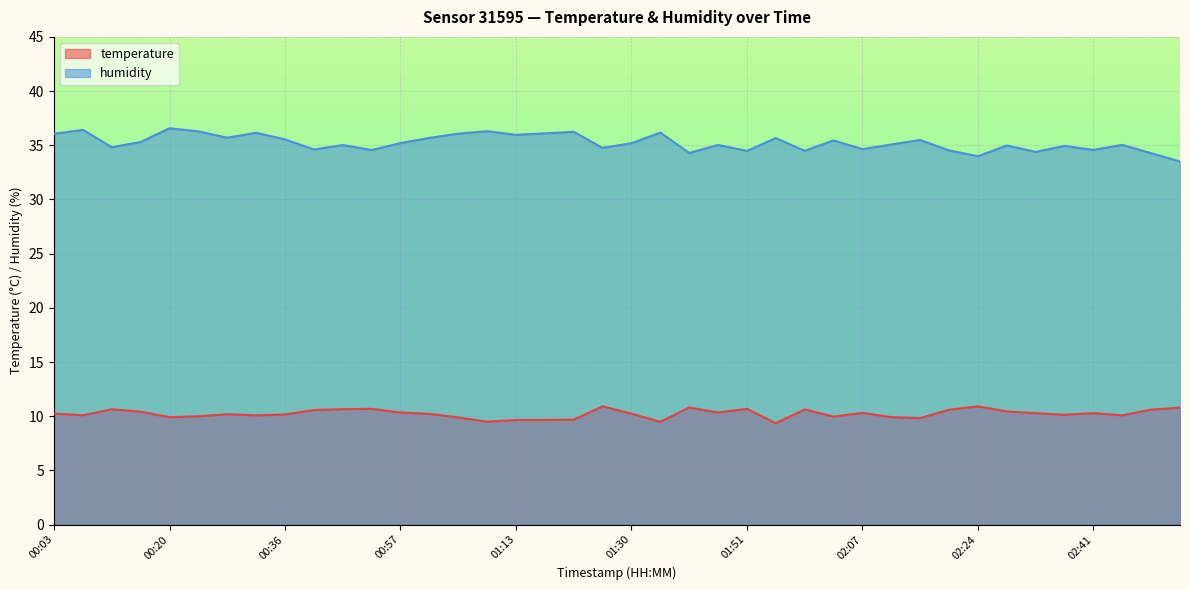

What position from the left is 01:42?

24